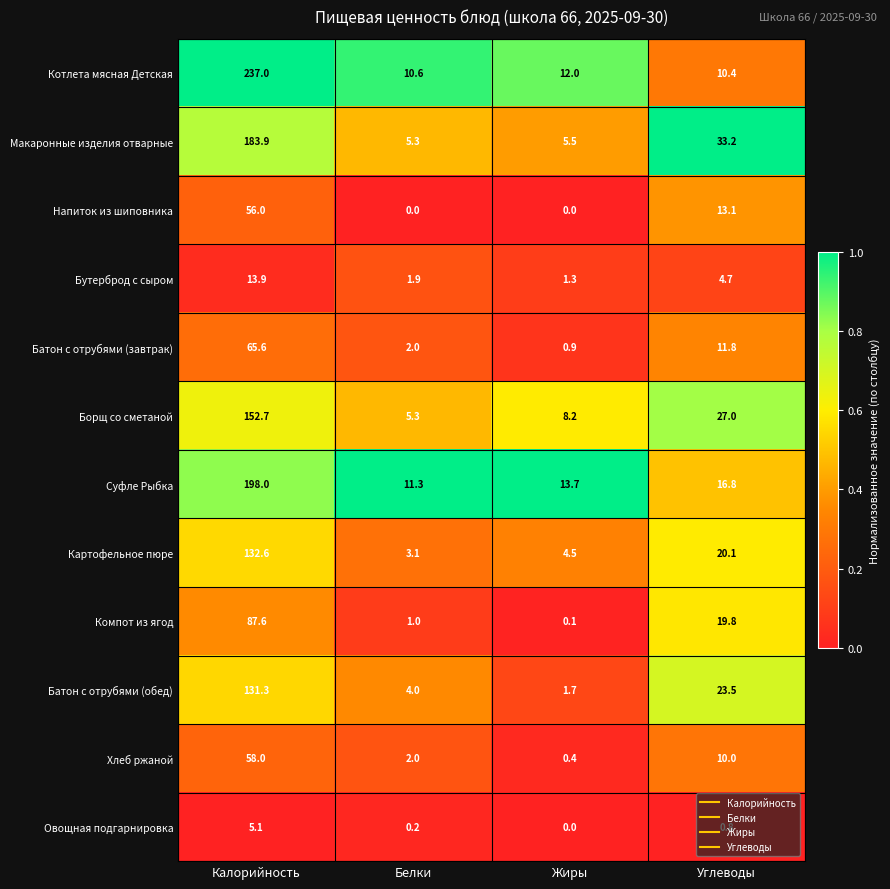

List the series in order of their peak value, lowest first.

Овощная подгарнировка, Бутерброд с сыром, Напиток из шиповника, Хлеб ржаной, Батон с отрубями (завтрак), Компот из ягод, Батон с отрубями (обед), Картофельное пюре, Борщ со сметаной, Макаронные изделия отварные, Суфле Рыбка, Котлета мясная Детская